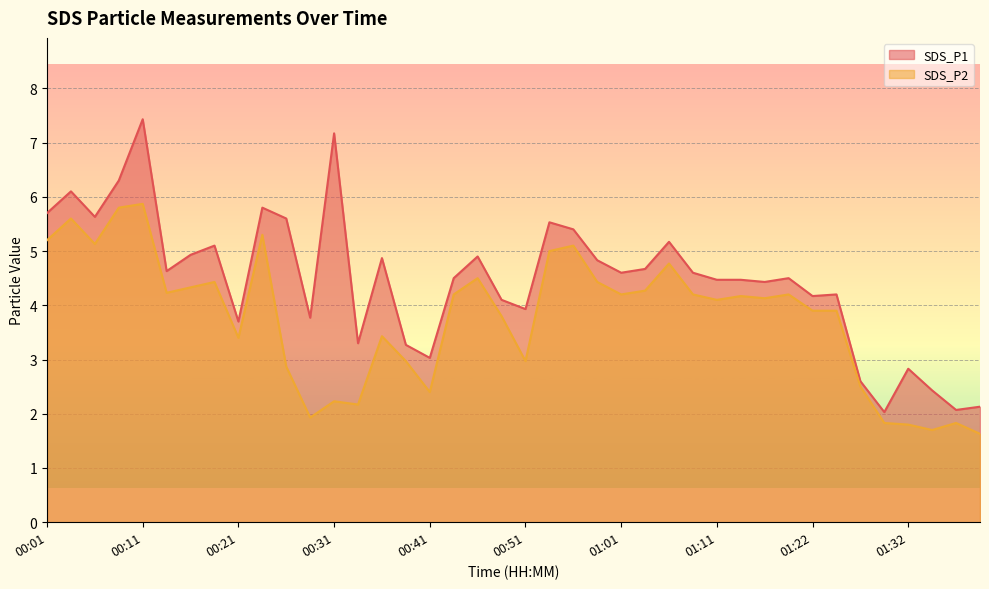

True or false: SDS_P1 has more than 2 interior local peaks.

True